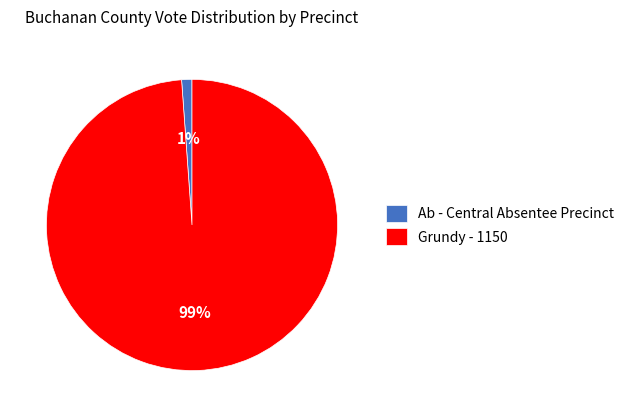

To the nearest percent, what is the combined percentage of Grundy - 1150 and Ab - Central Absentee Precinct?

100%